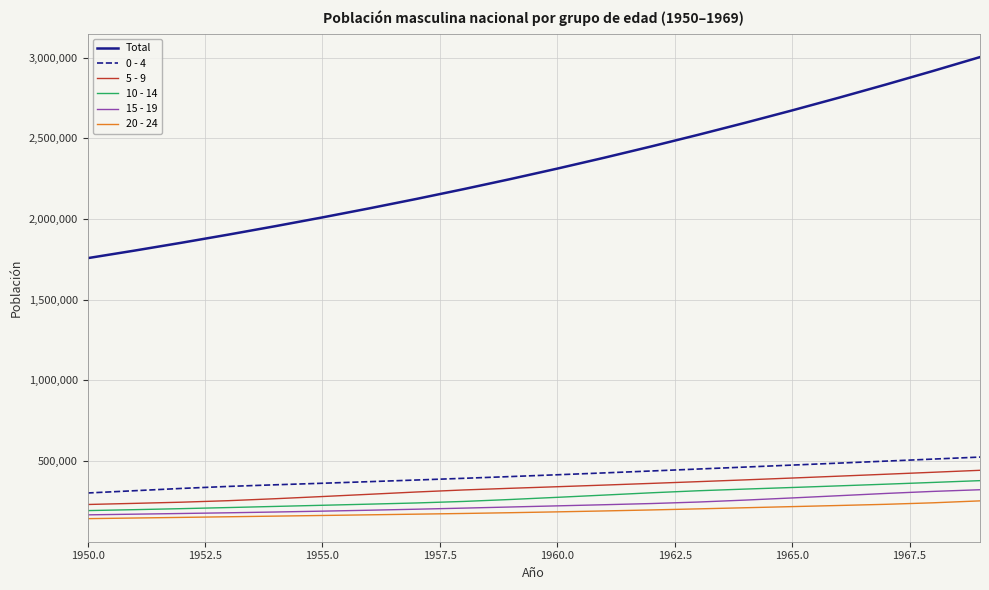

Which series has the largest total across all categories?

Total